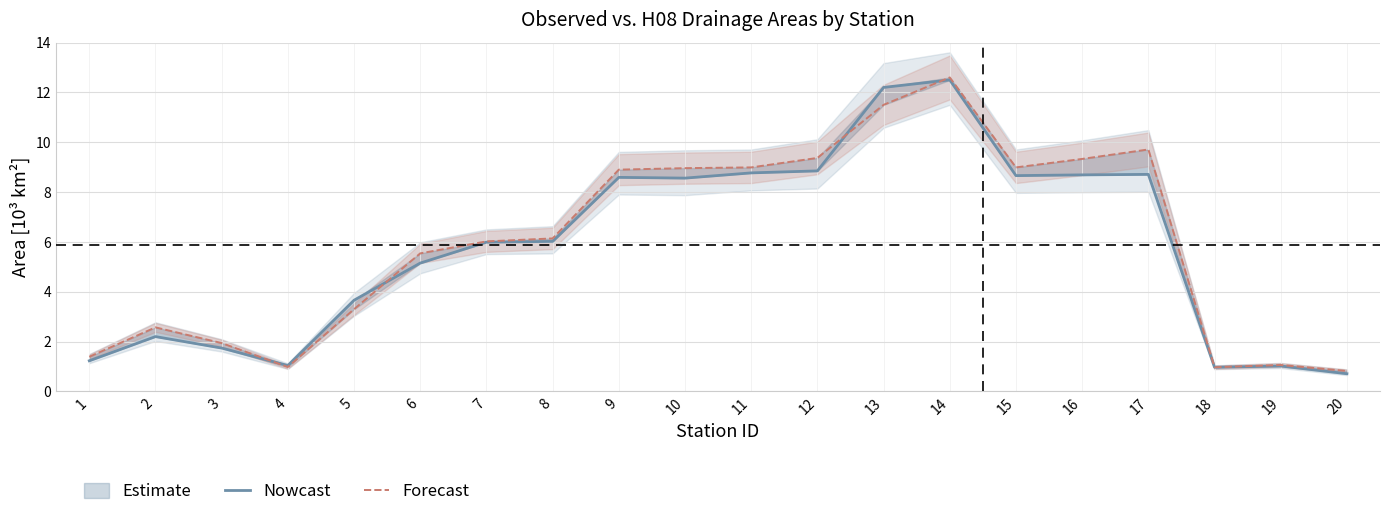

How many lines are shown in the chart?

2